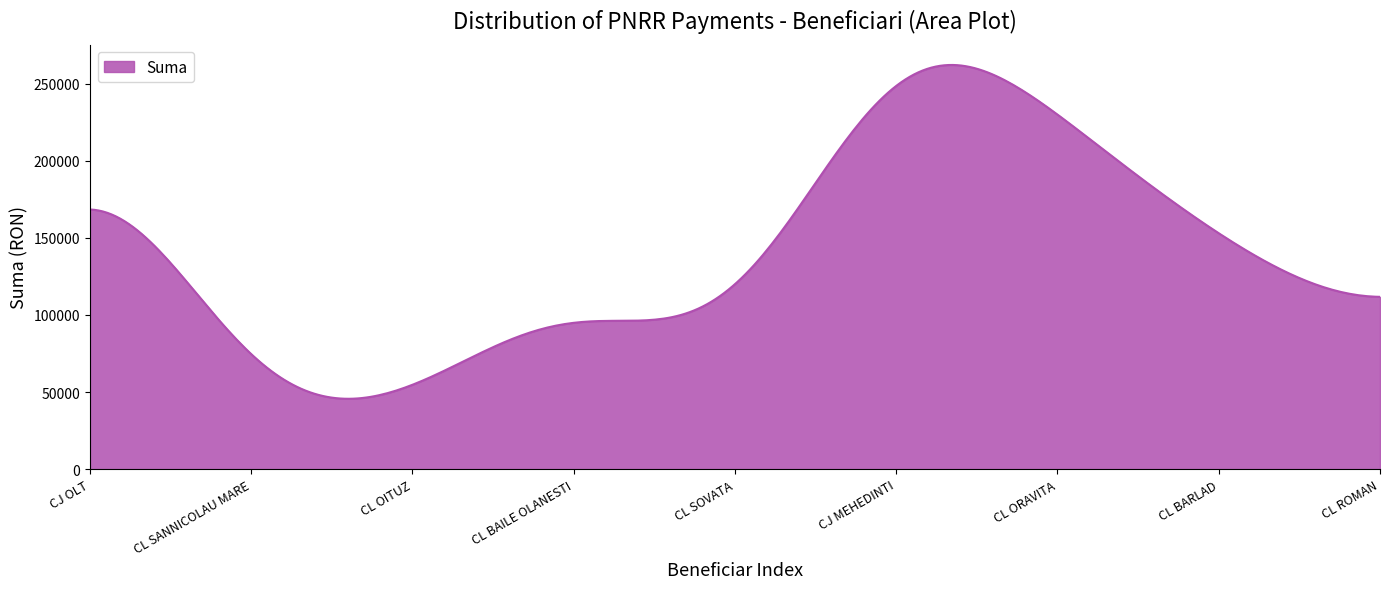

What is the minimum value shown in the chart?

45636.7